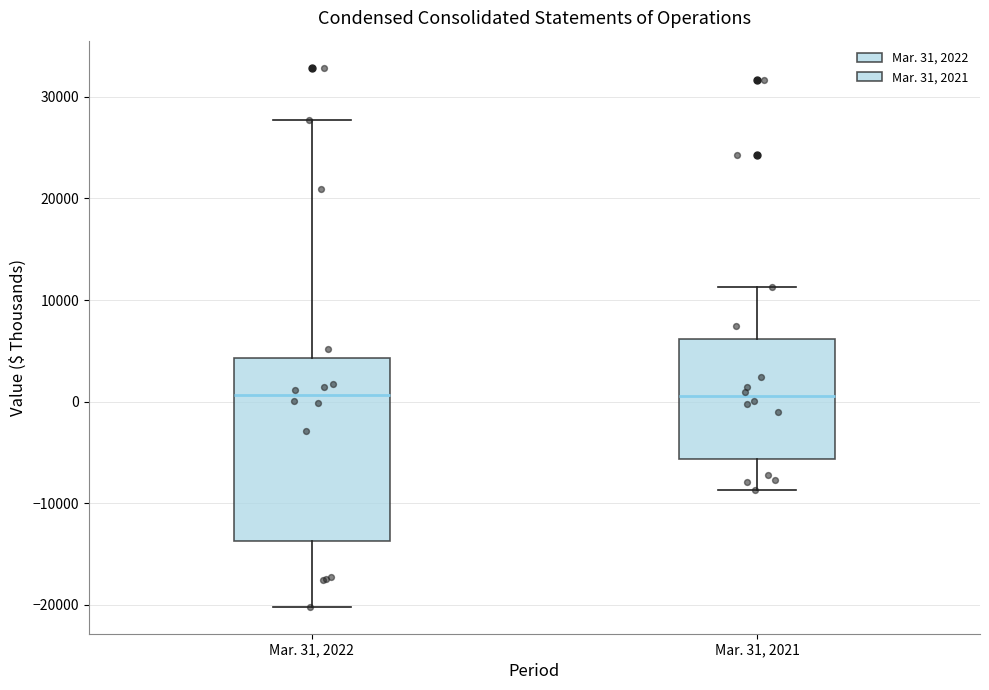

Reading left to right, transcribe this box plot: for each box, give where its median line is, the range the box spans, and where its two whiskers end, as read against the y-axis. The values are not printed on the chart, so give them approximately, as read against the axis.

Mar. 31, 2022: median 1000, box -14000 to 4000, whiskers -20000 to 28000
Mar. 31, 2021: median 1000, box -6000 to 6000, whiskers -9000 to 11000